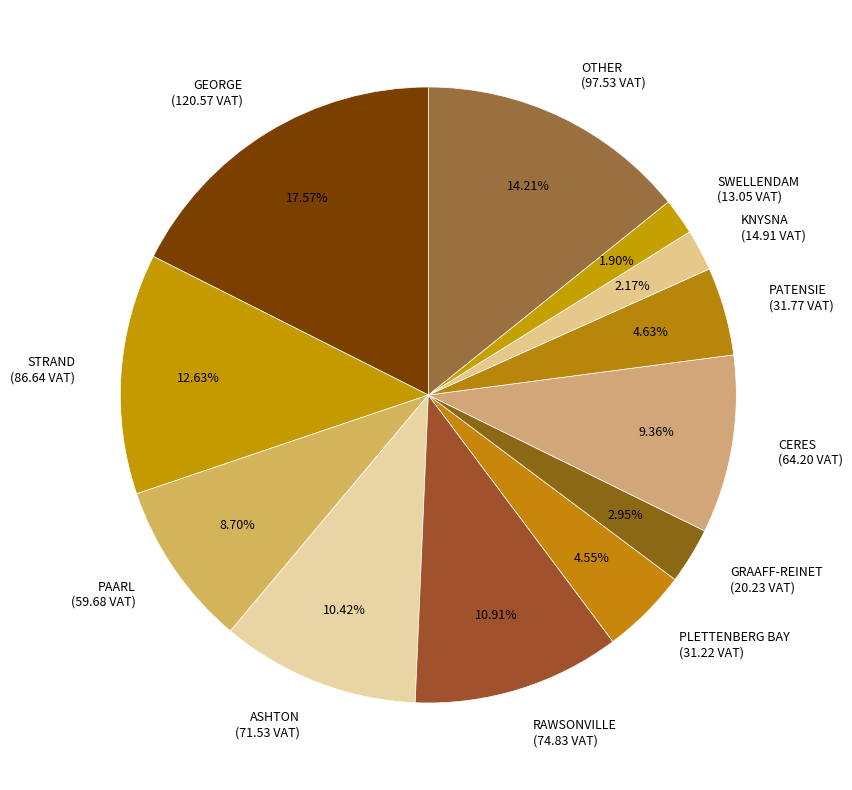

What percentage is the PATENSIE slice, to the nearest percent?

5%